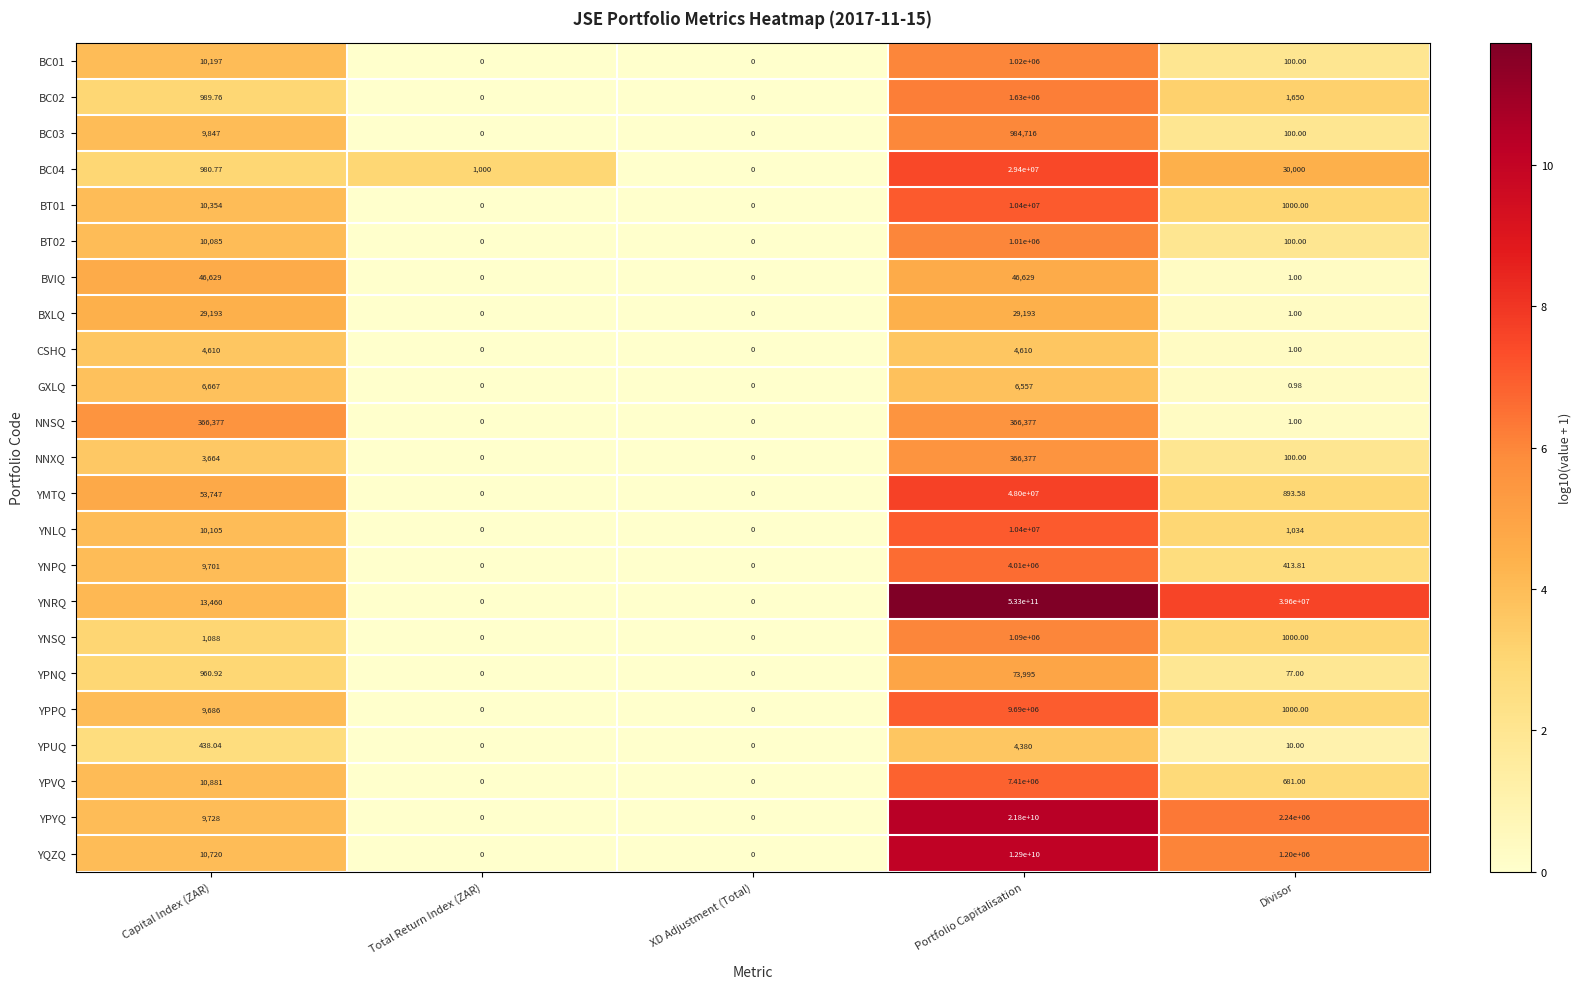

Which series has the largest total across all categories?

YNRQ